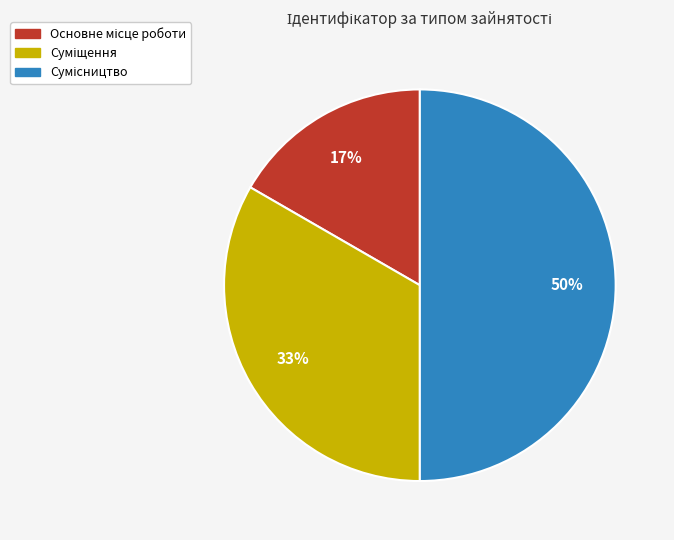

To the nearest percent, what is the average slice percentage?

33%